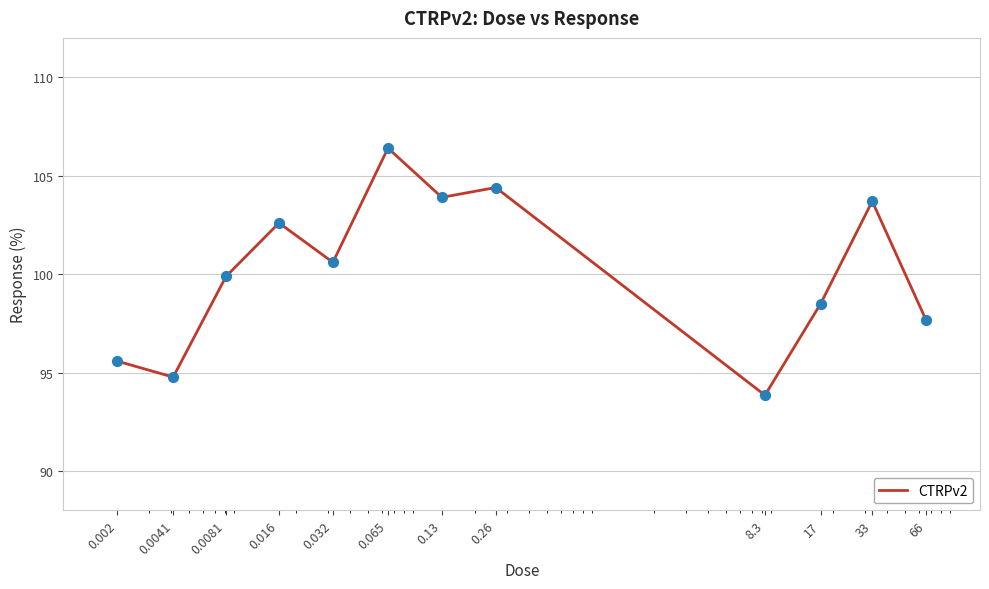

What is the greatest value displayed?

106.4